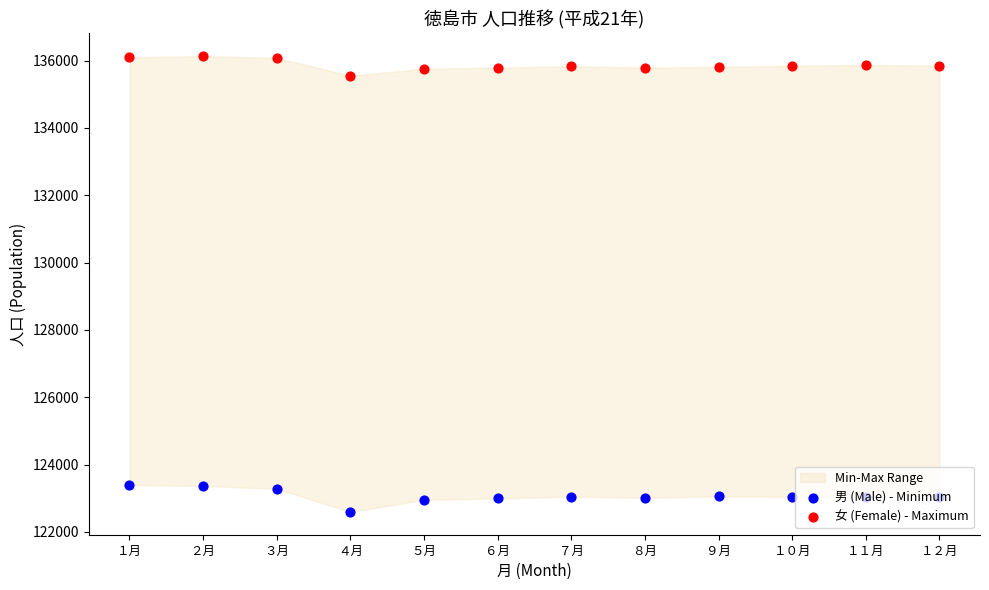

Which series has the widest spread of Y values?

男 (Male) - Minimum